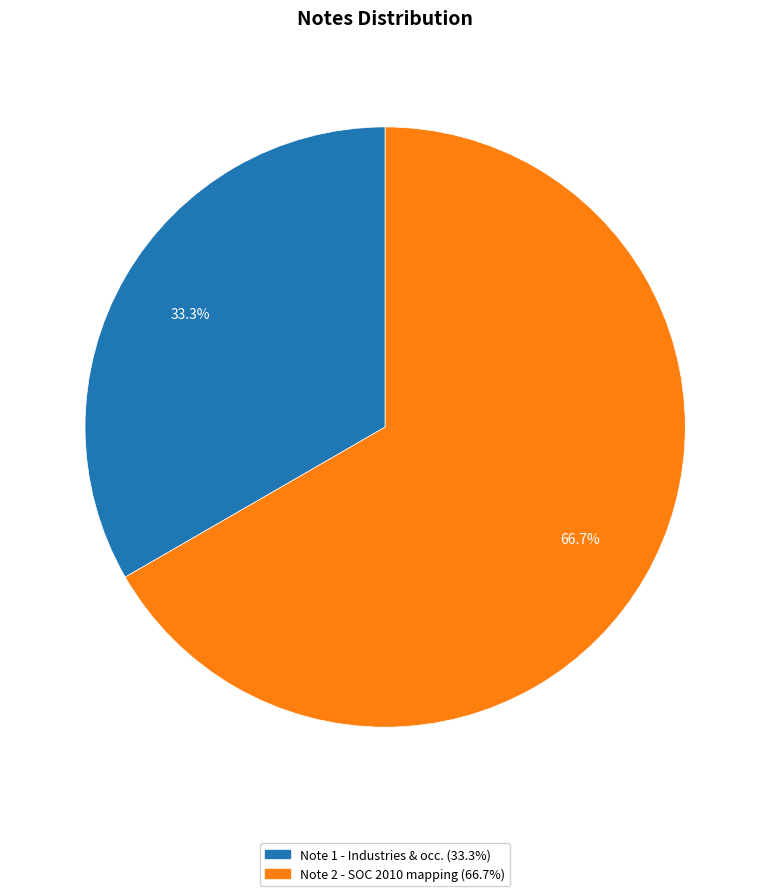

Between Note 2 and Note 1, which is larger?

Note 2